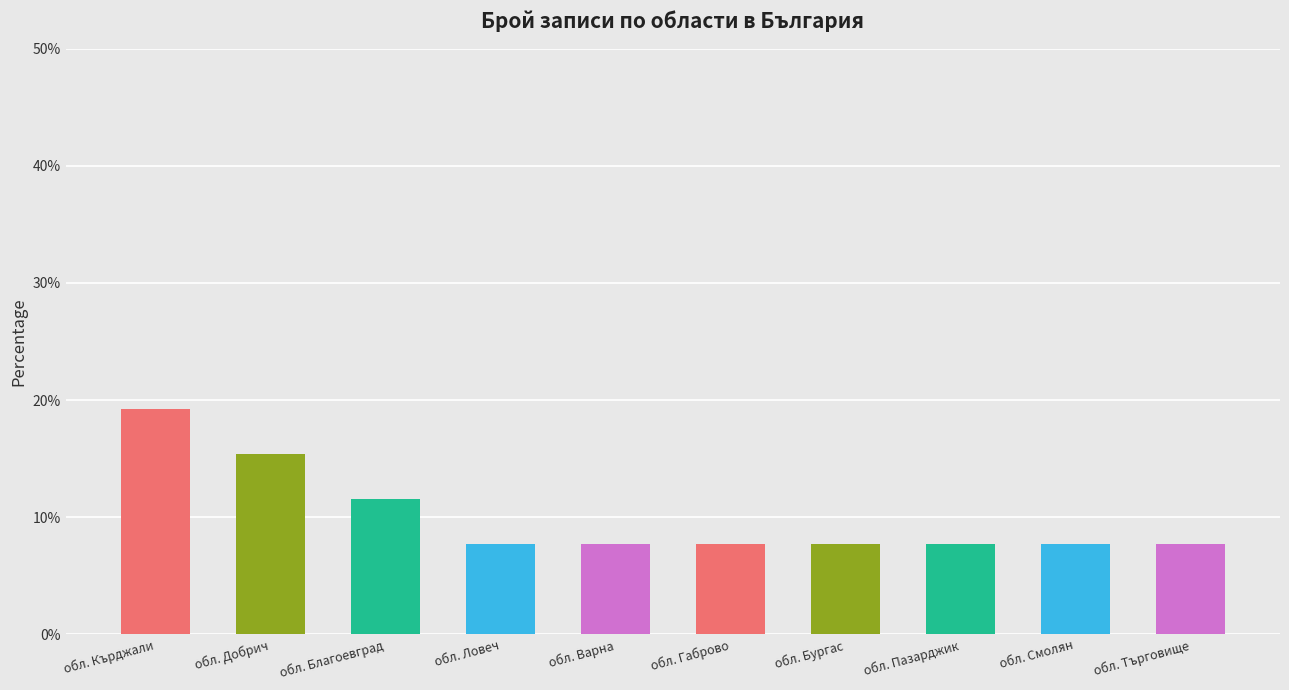

What is the ratio of the value at обл. Габрово to the value at обл. Добрич?

0.5